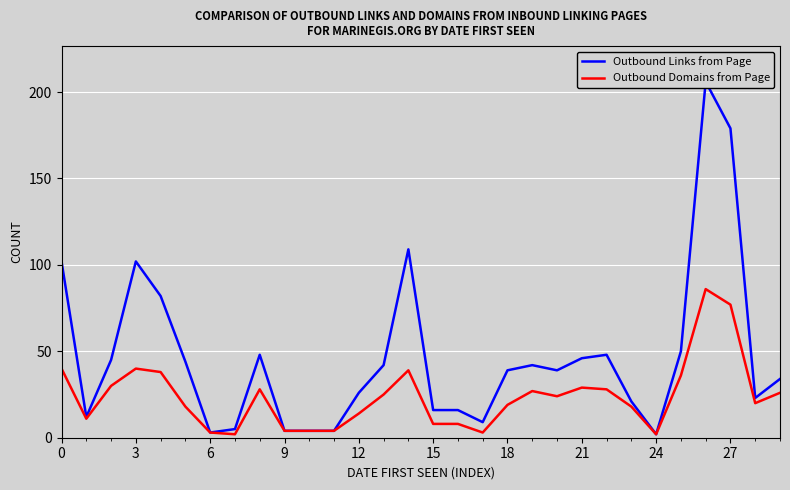

What is the maximum value shown in the chart?

206